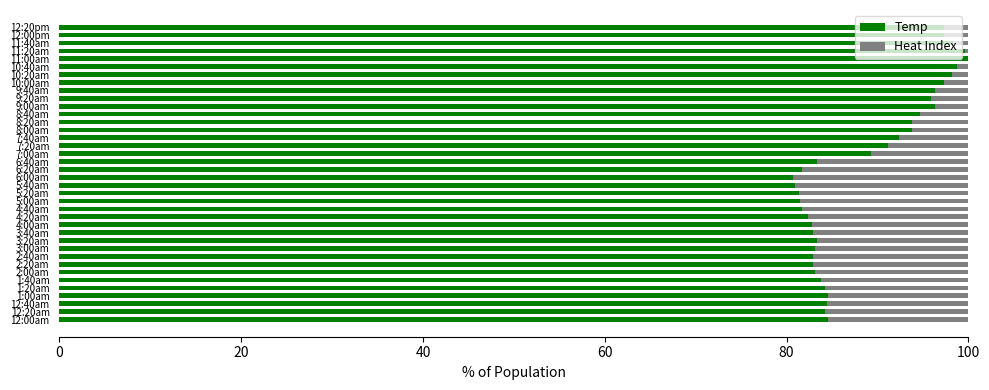

What is the highest value of the Temp series?

100.0